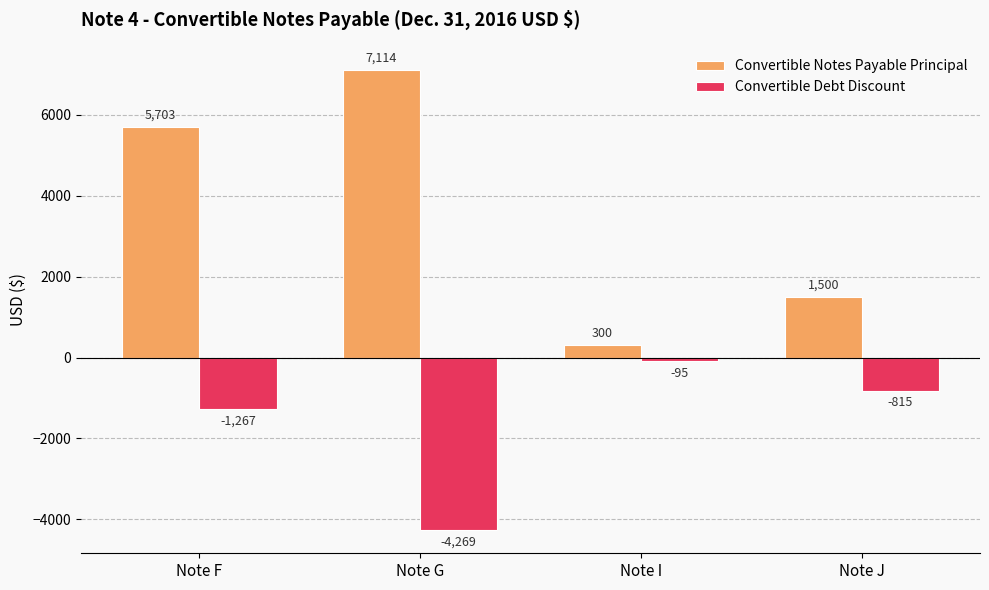

What is the value of the Convertible Notes Payable Principal bar at the 1st from the left?

5703